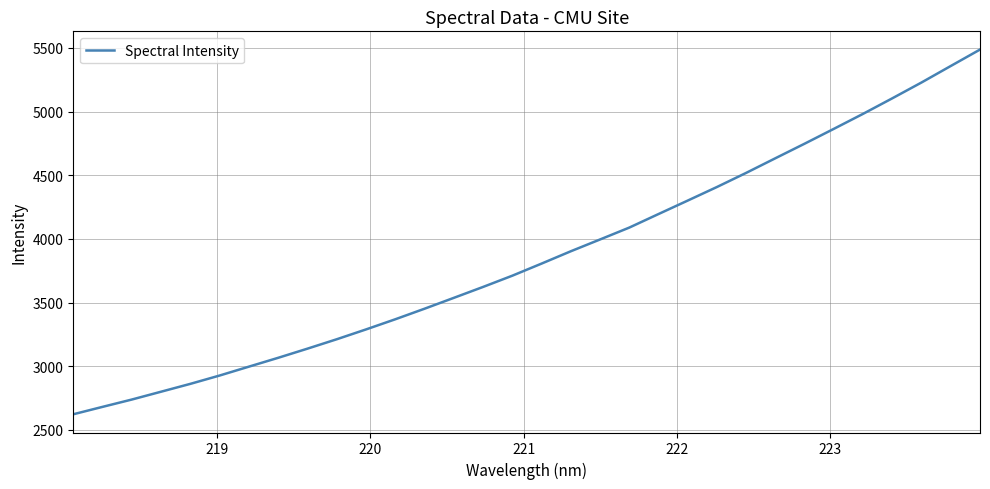

What is the greatest value displayed?

5487.7